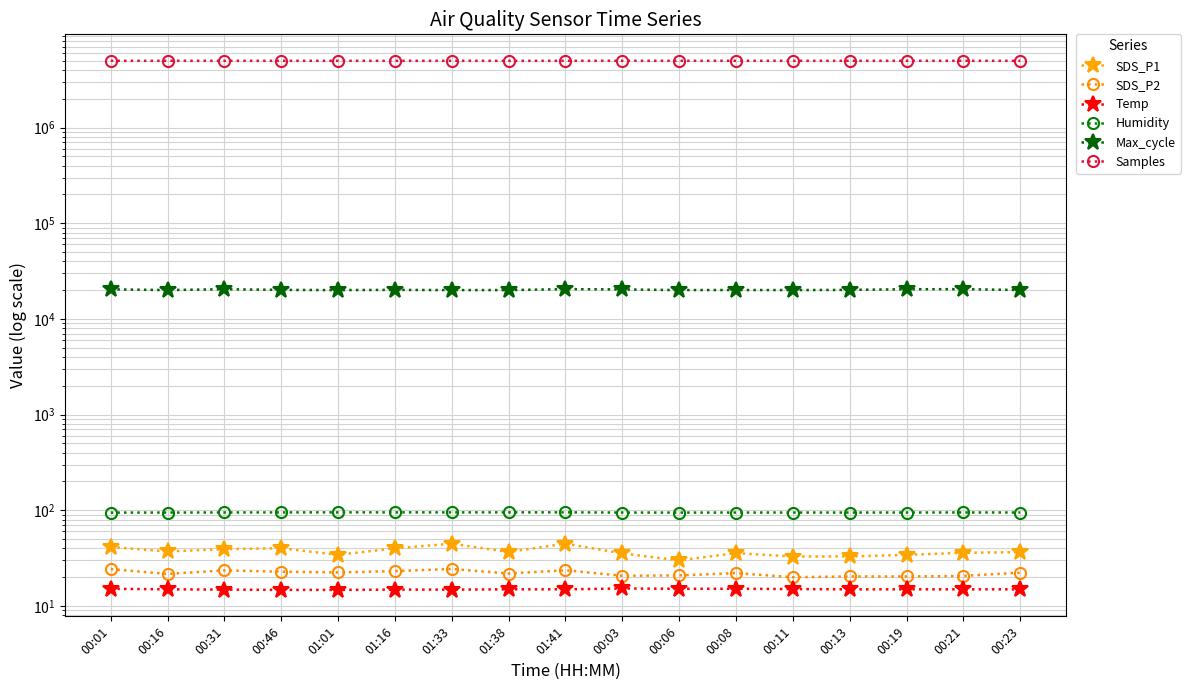

Count the number of categories in the chart.

17